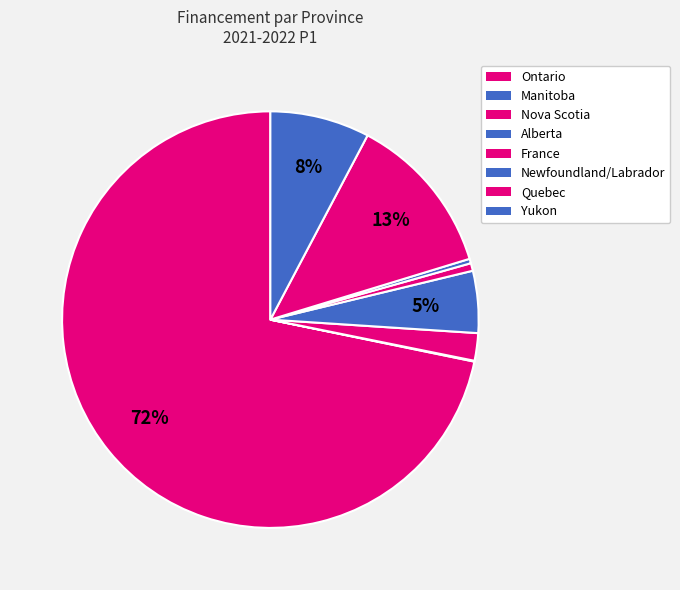

What portion of the pie excludes Manitoba?

99.9%